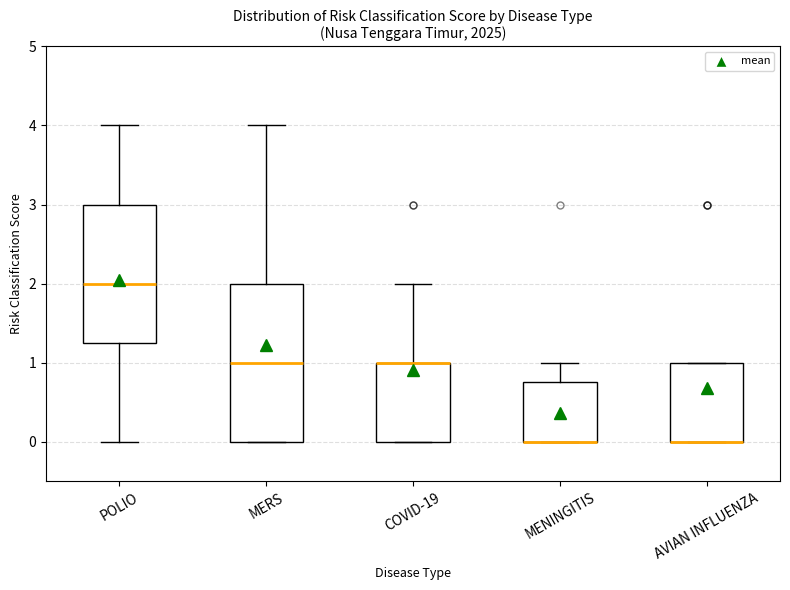

Comparing the boxes themselves (not the whiskers), which one is the tallest?

MERS